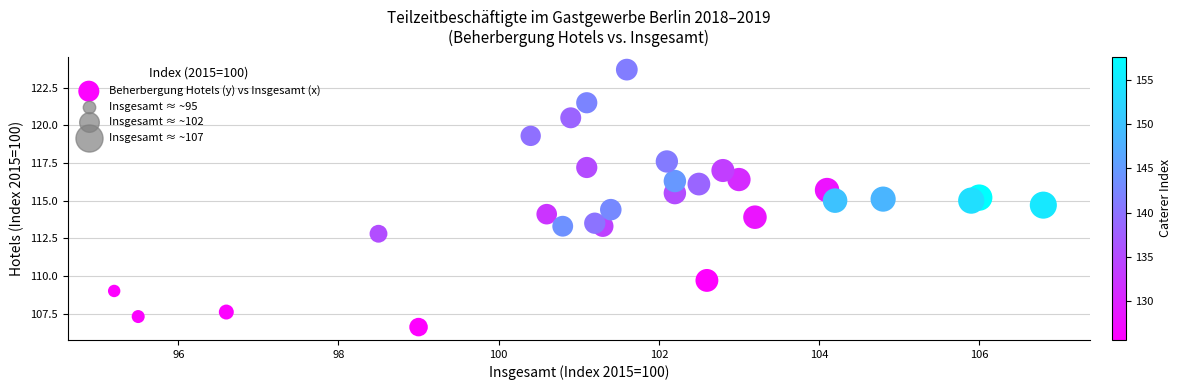

What is the range of X values (max minus min)?

11.6